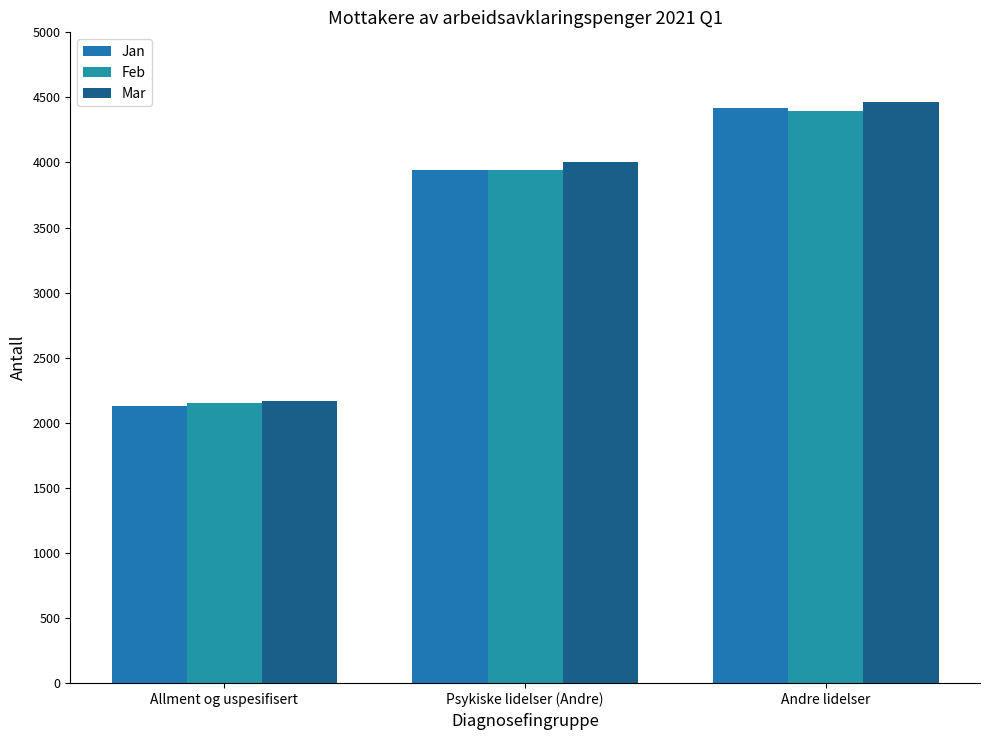

Rank the series at Psykiske lidelser (Andre) from lowest to highest value.

Jan, Feb, Mar